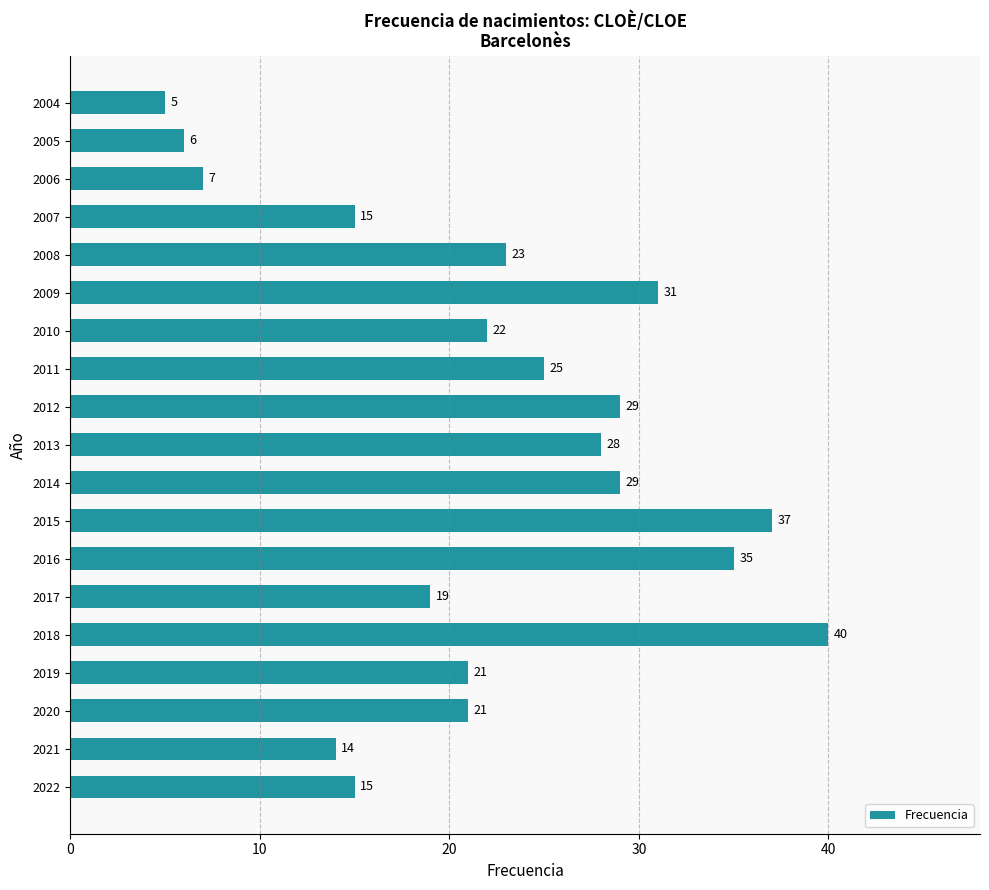

The chart shows a value of 49 at 2012. True or false?

False